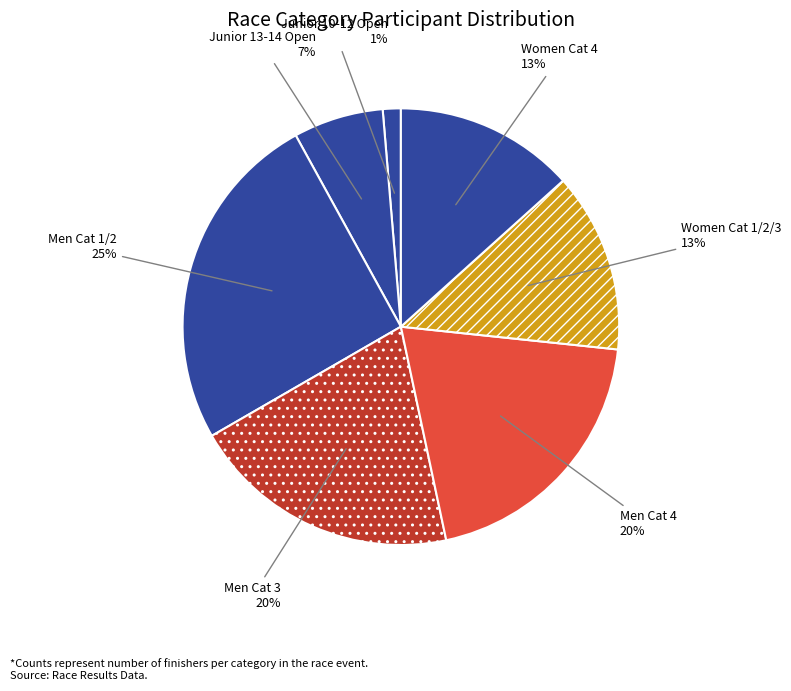

Count the number of slices in the pie.

7